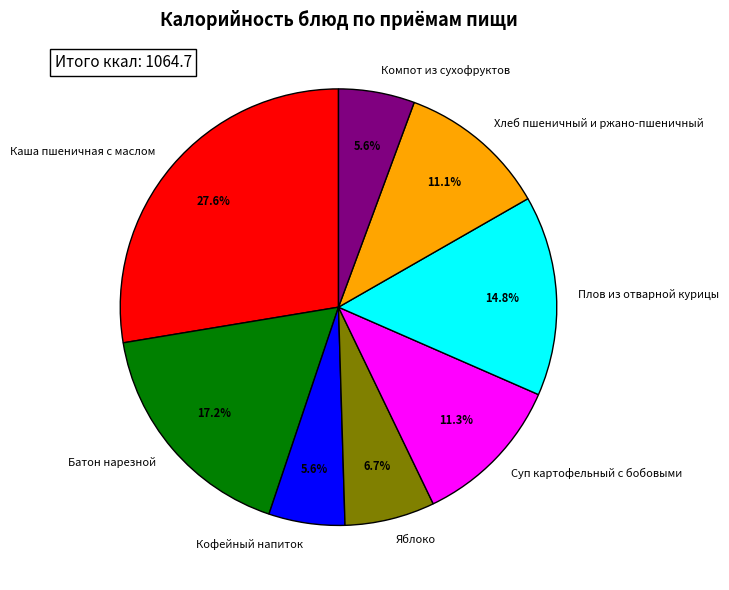

What percentage is the Хлеб пшеничный и ржано-пшеничный slice, to the nearest percent?

11%